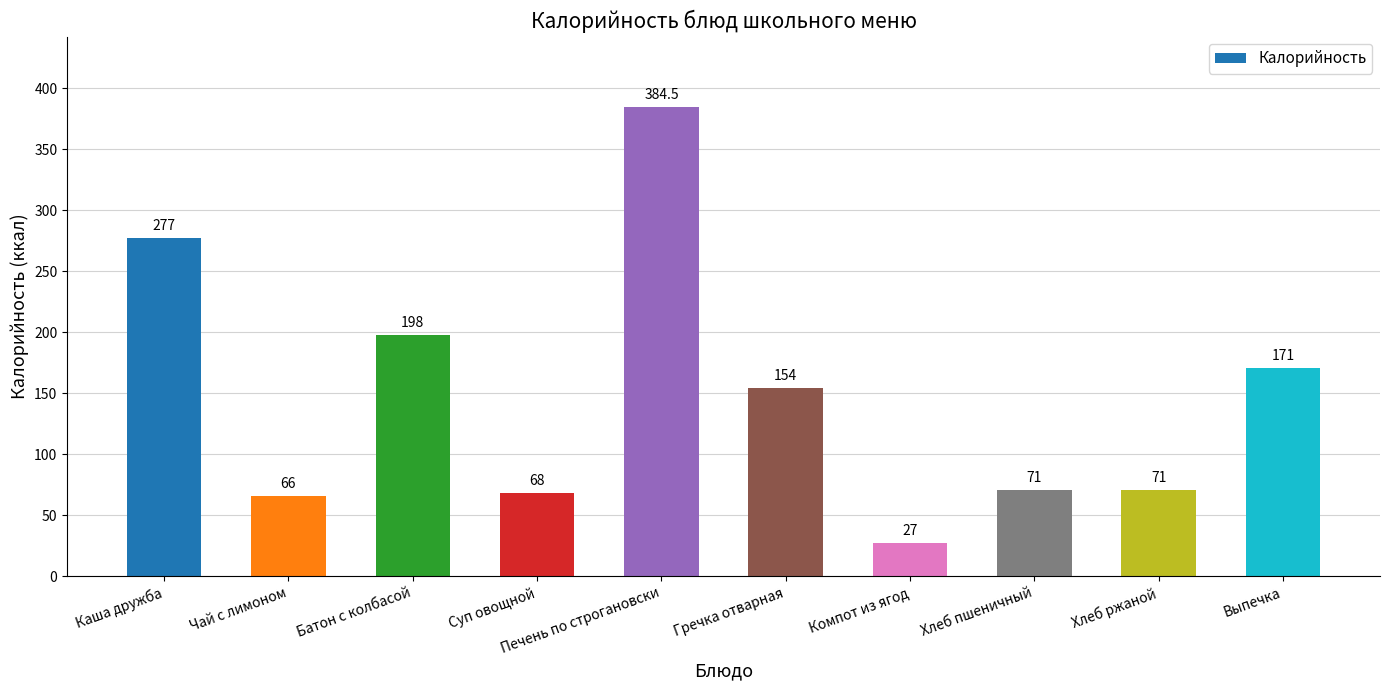

At which category does the chart reach its minimum across all series?

Компот из ягод